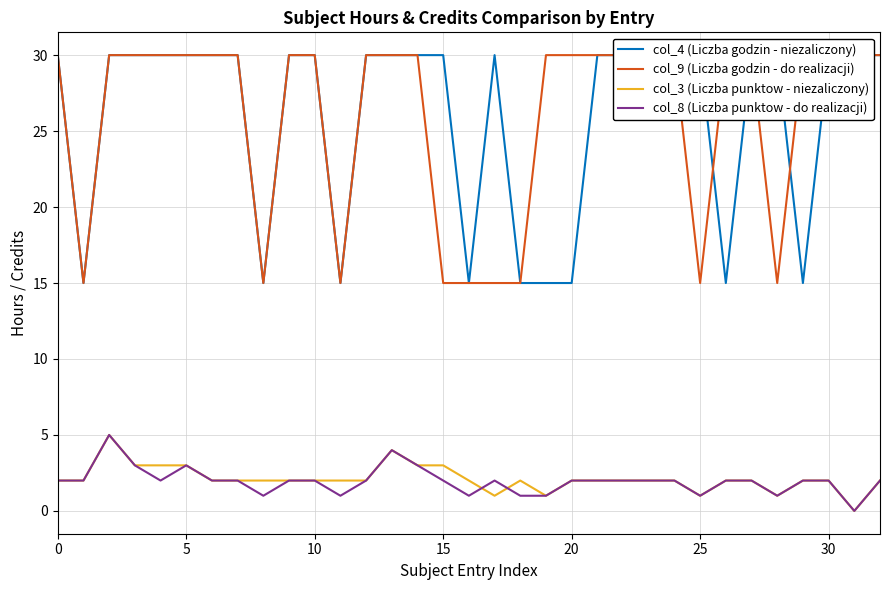

True or false: col_9 (Liczba godzin - do realizacji) has a value of 5 at 5.

False